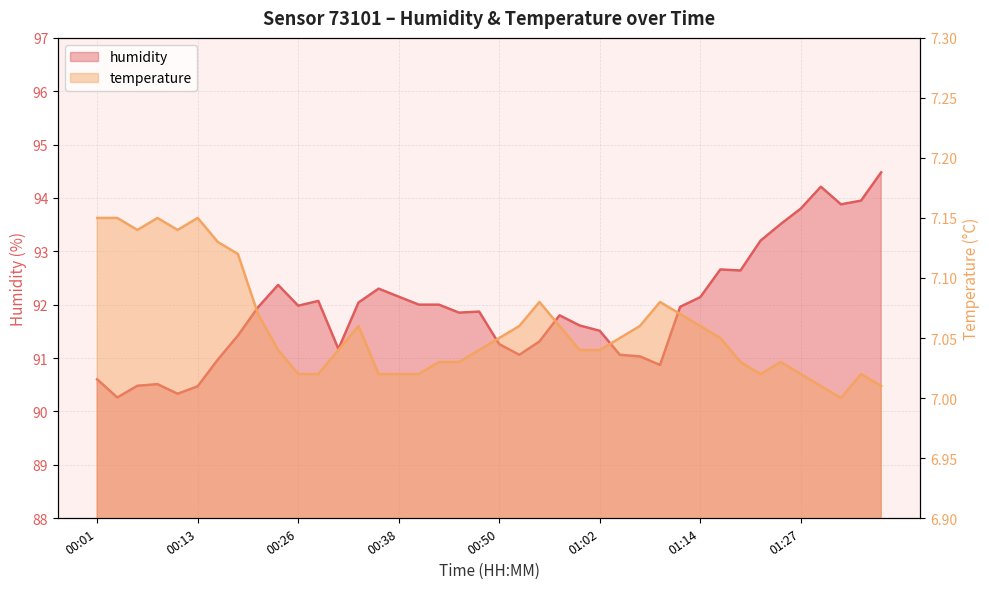

Rank the categories by humidity value from lowest to highest.

00:04, 00:11, 00:13, 00:06, 00:08, 00:01, 01:09, 00:16, 01:07, 00:52, 01:05, 00:30, 00:50, 00:55, 00:18, 01:02, 01:00, 00:57, 00:45, 00:47, 00:21, 01:12, 00:26, 00:40, 00:43, 00:33, 00:28, 01:14, 00:38, 00:35, 00:23, 01:19, 01:17, 01:22, 01:24, 01:27, 01:31, 01:34, 01:29, 01:36